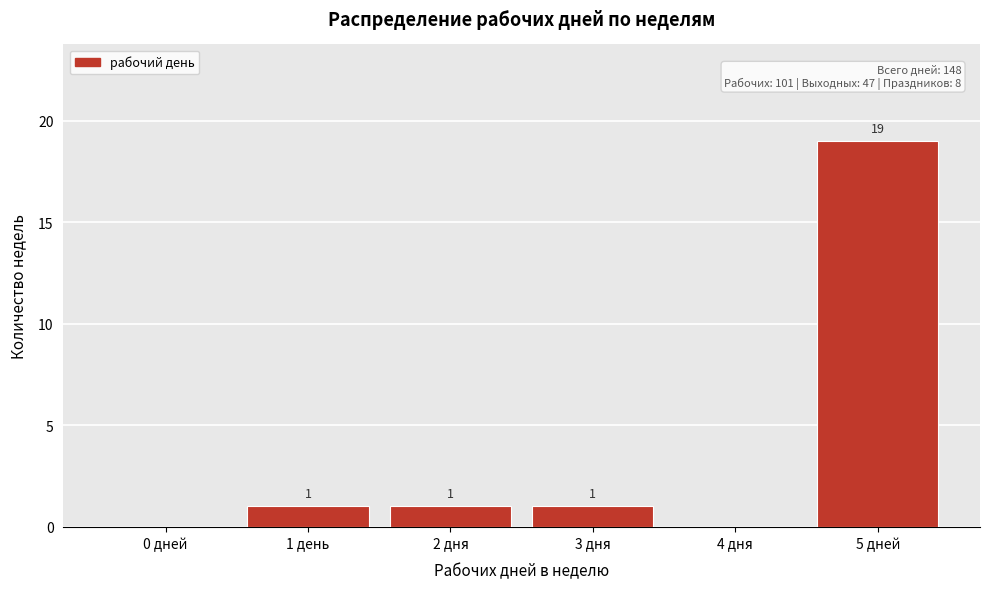

Reading left to right, what are all the values shown in this chart?

0 дней=0	1 день=1	2 дня=1	3 дня=1	4 дня=0	5 дней=19